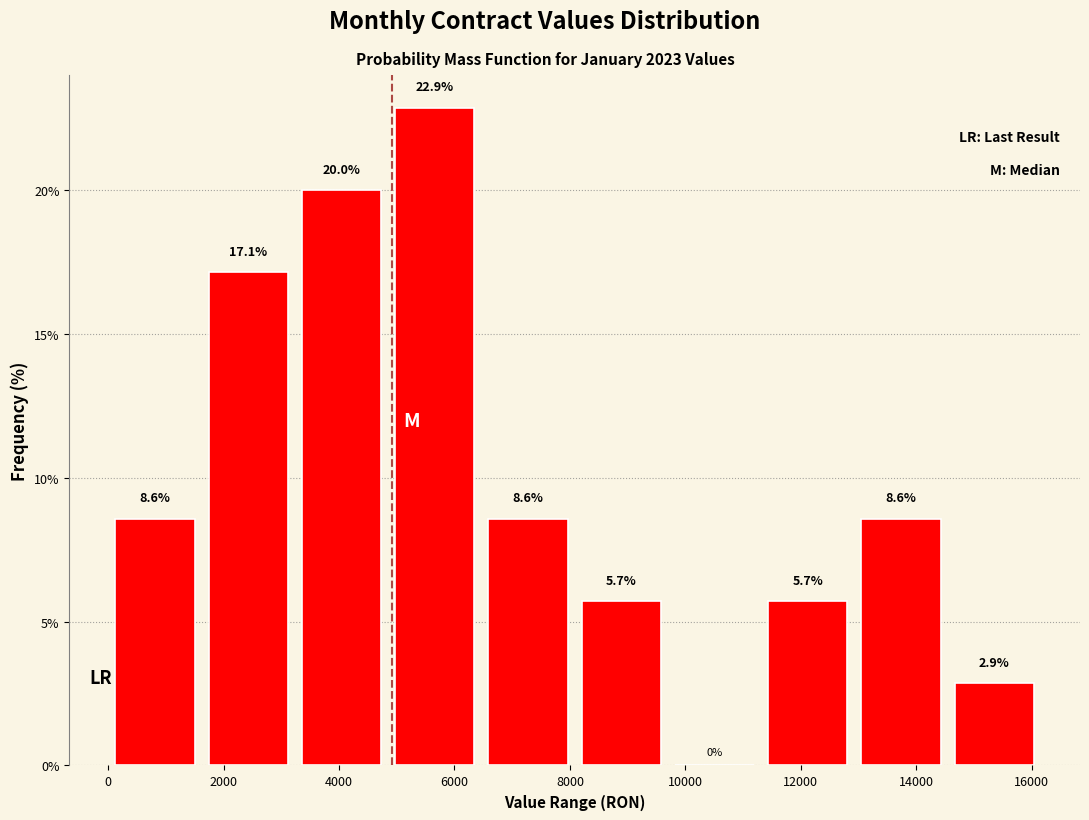

How tall is the bar that spans 6400 to 8000 on the x-axis? The bar edges are not printed on the chart, so give them approximately, as read against the axis.

8.6